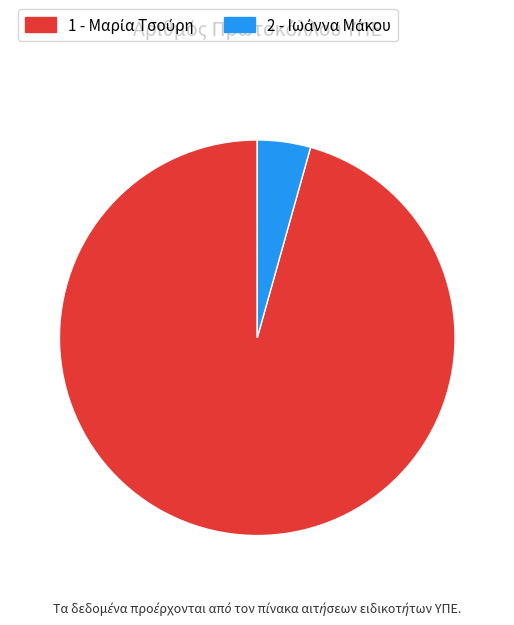

True or false: 1 accounts for 96% of the total.

True